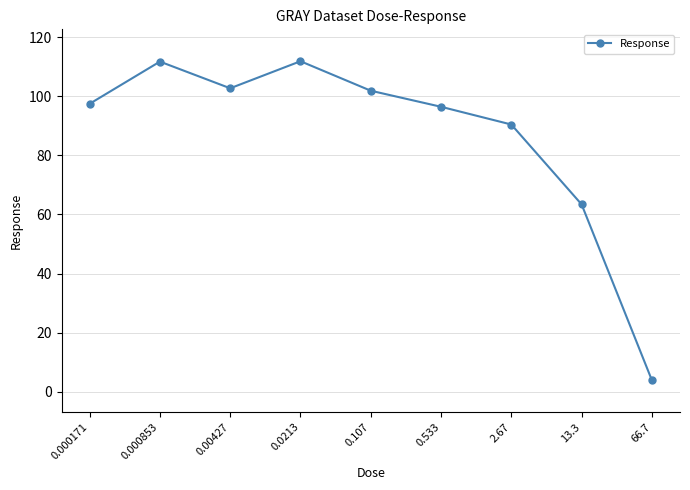

True or false: the data shows 101.9 at 0.107.

True